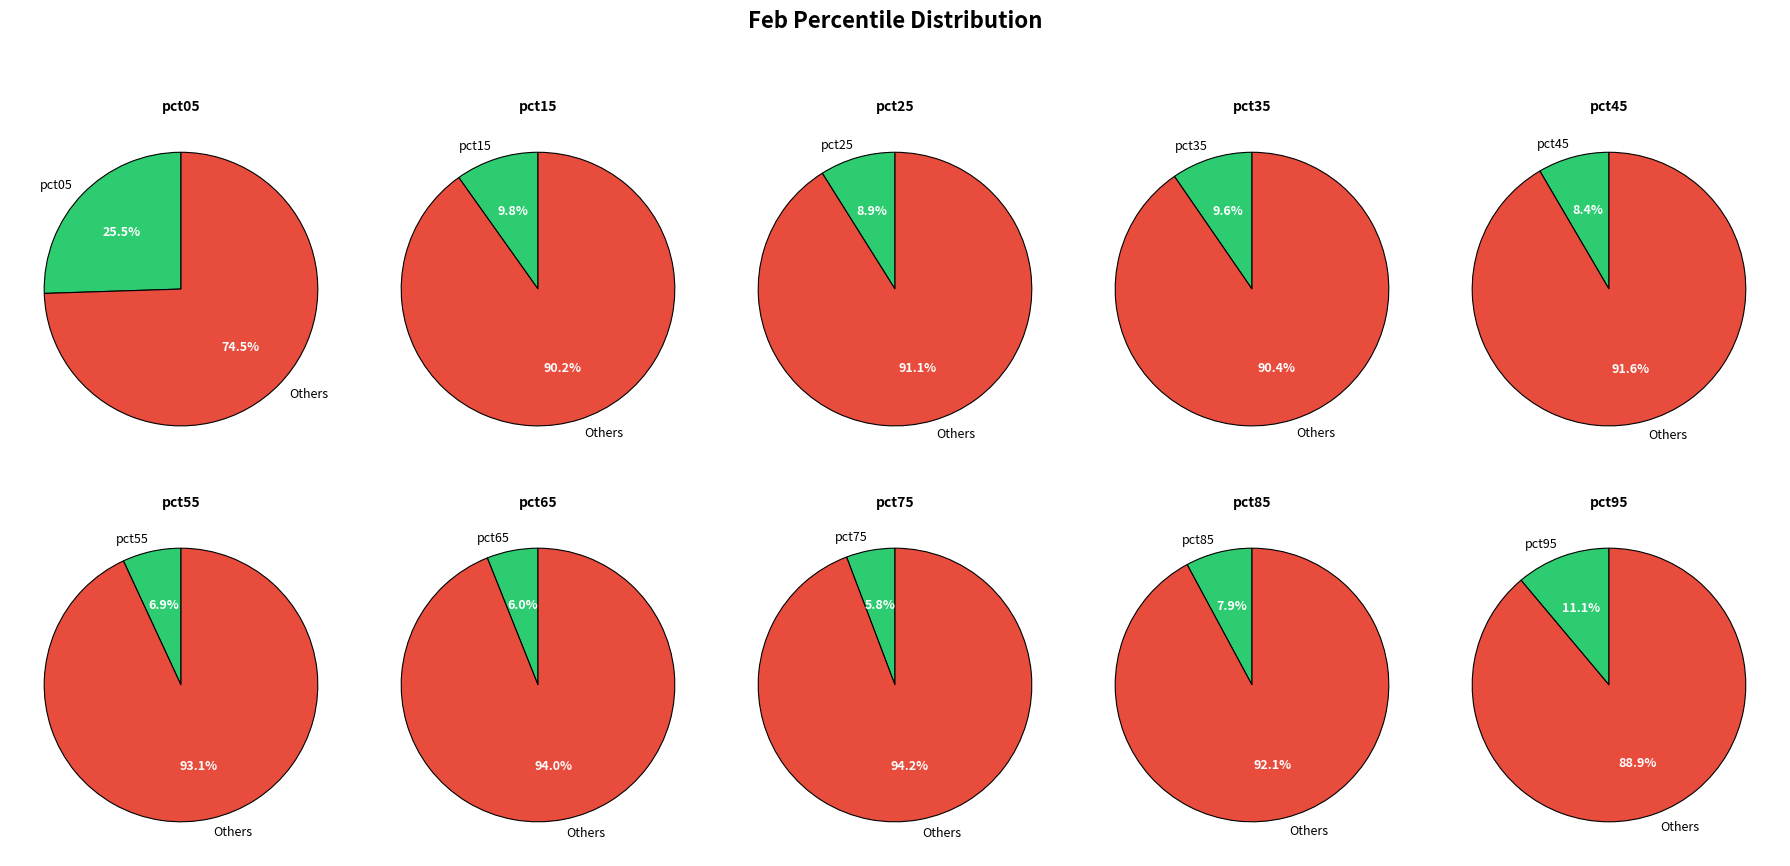

To the nearest percent, what is the combined percentage of pct45 and pct35?

18%